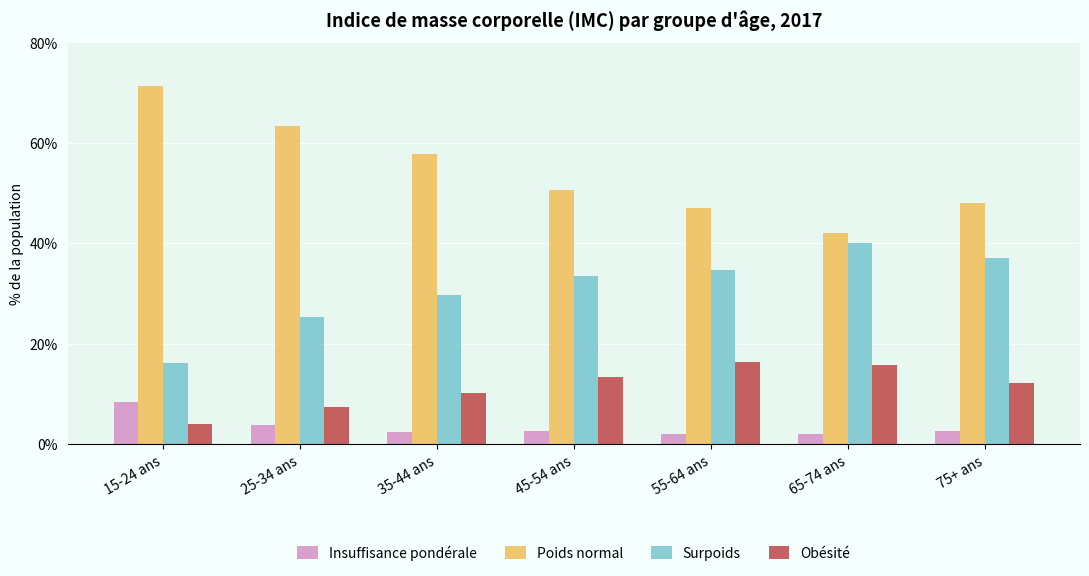

What is the spread (max minus min) of values at 45-54 ans?

47.9